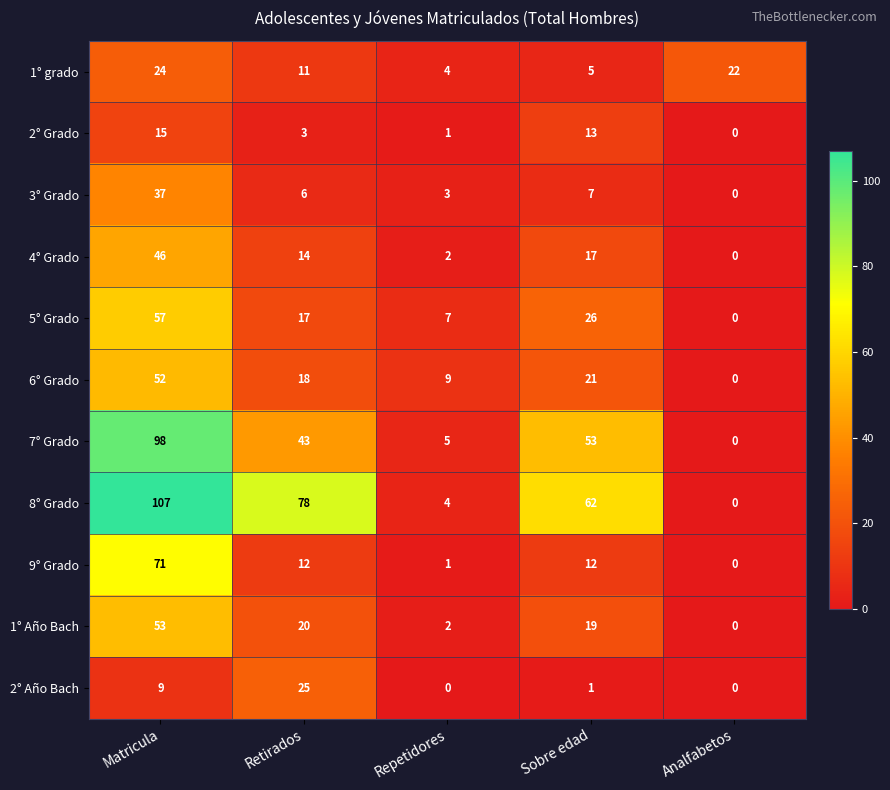

Rank the series by their maximum value, from lowest to highest.

2° Grado, 1° grado, 2° Año Bach, 3° Grado, 4° Grado, 6° Grado, 1° Año Bach, 5° Grado, 9° Grado, 7° Grado, 8° Grado